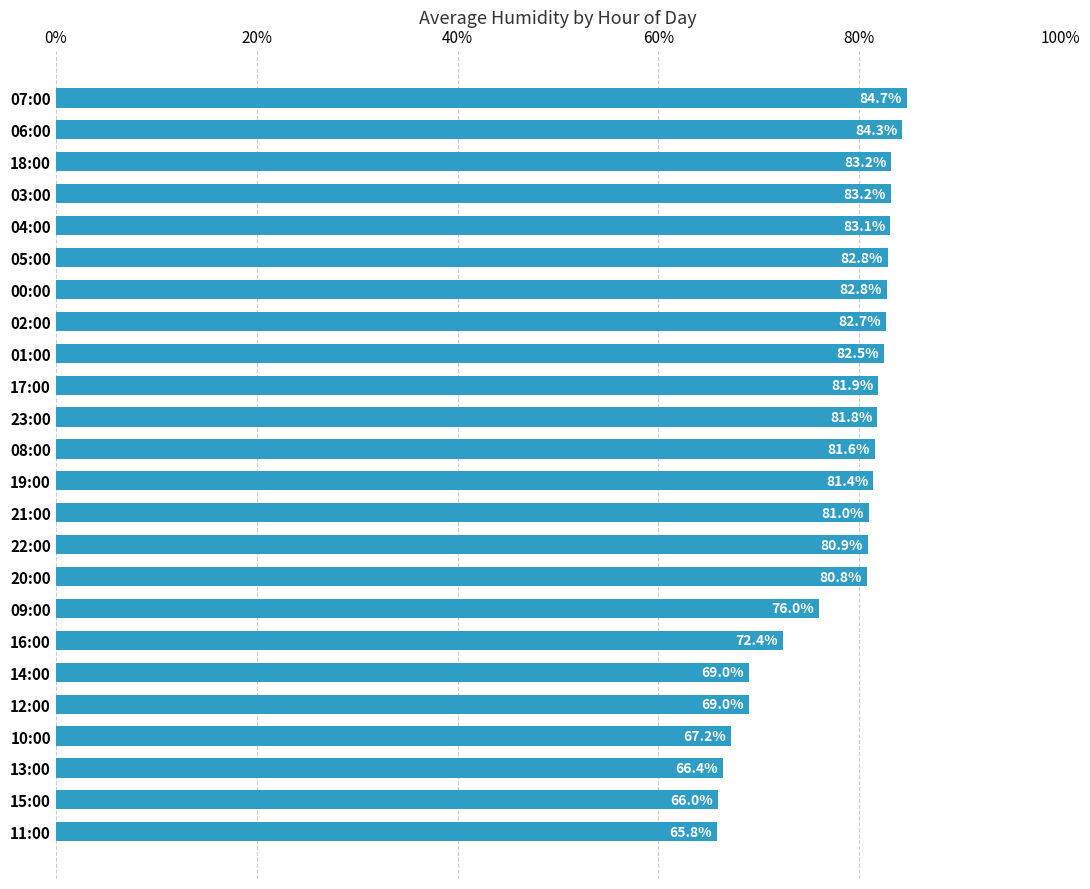

Which has a higher value, 07:00 or 05:00?

07:00